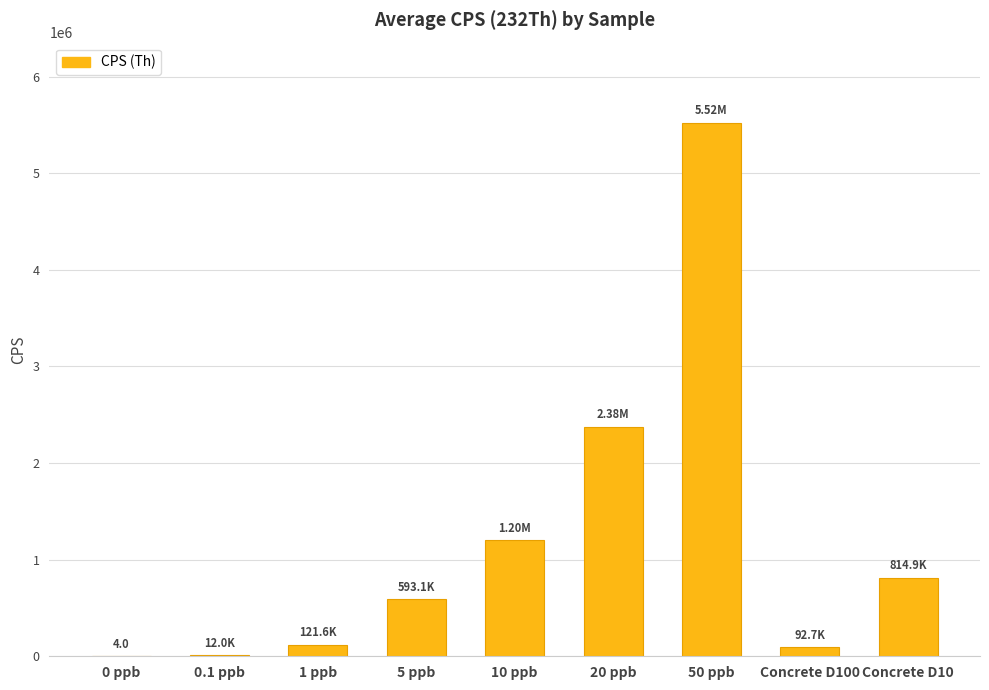

What is the sum of all values?

10739081.2